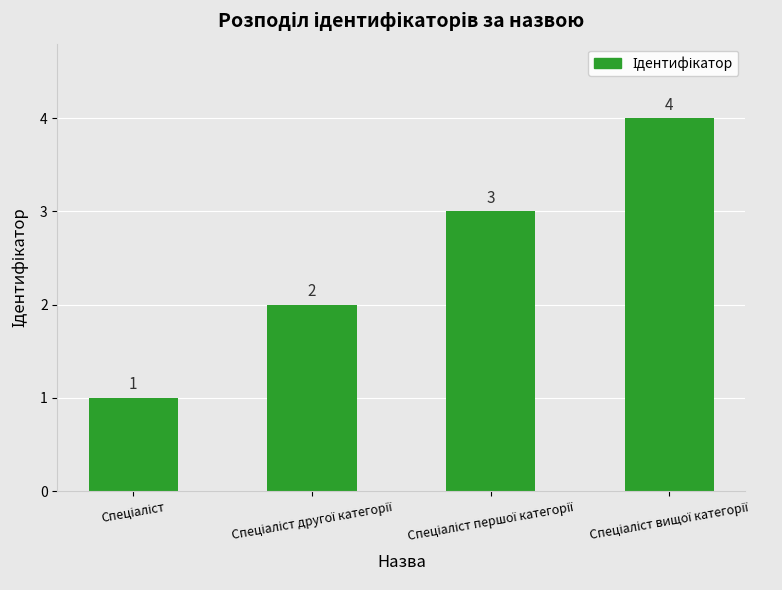

Count the number of data series in this chart.

1